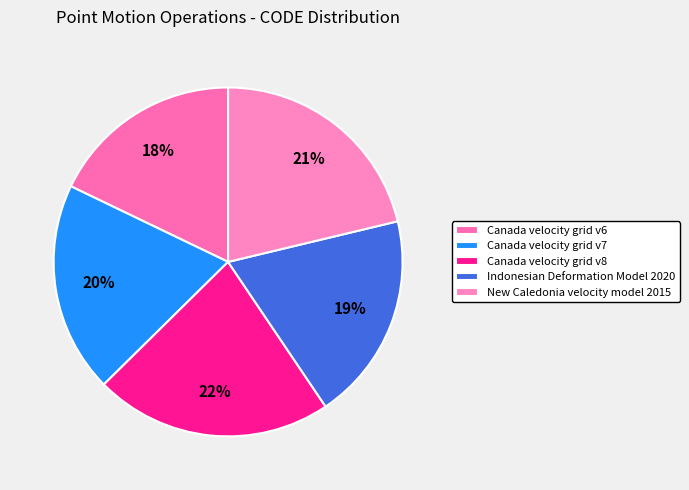

To the nearest percent, what percentage of the pie is New Caledonia velocity model 2015?

21%